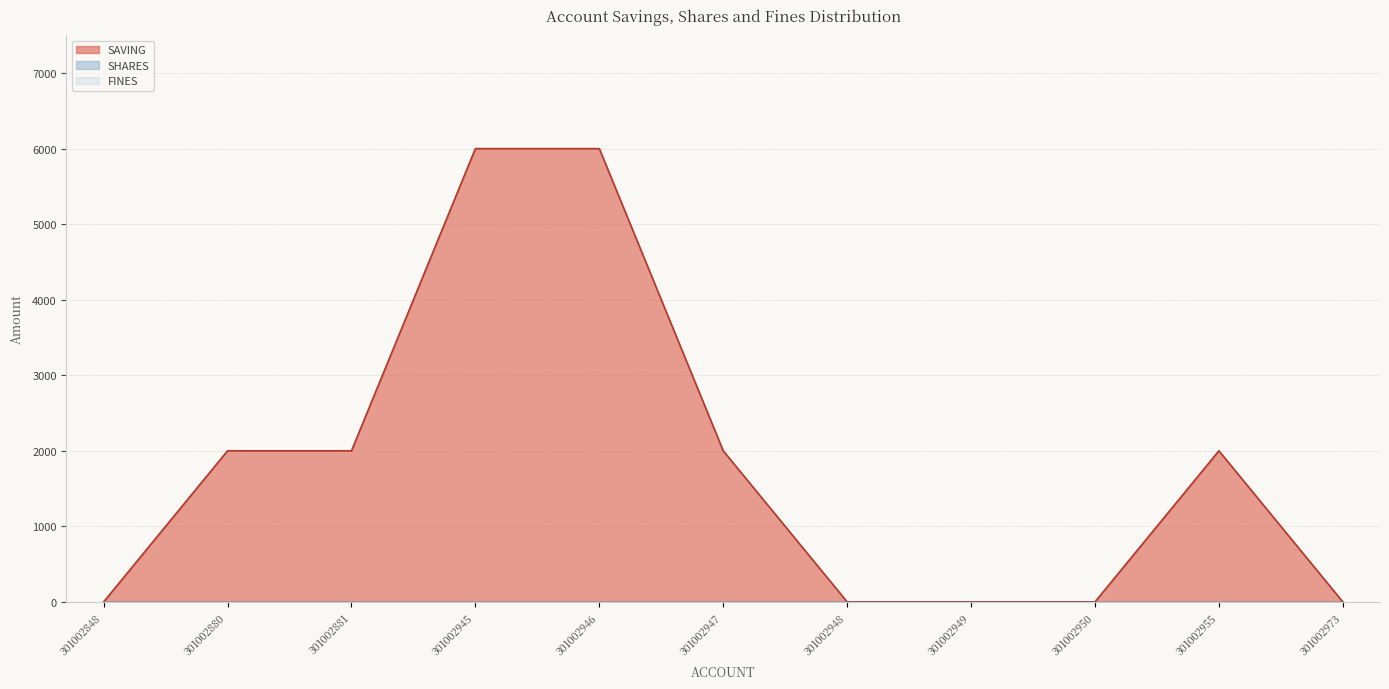

Which series has the largest range (max minus min)?

SAVING